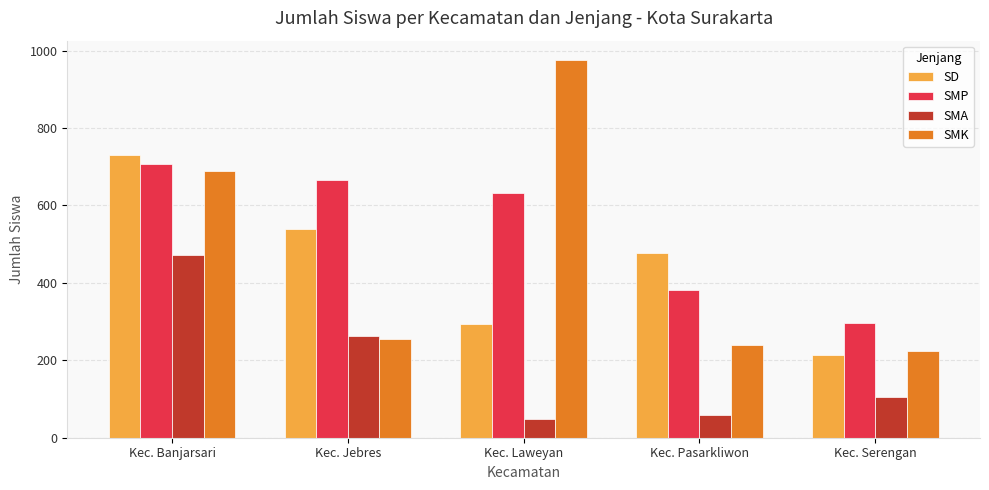

True or false: SMP has a value of 333 at Kec. Jebres.

False